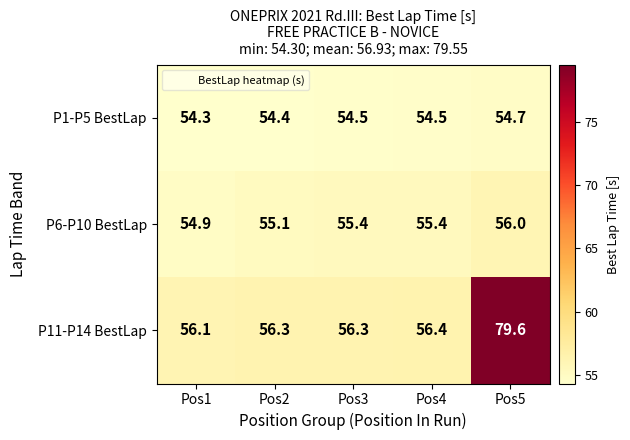

The value of P1-P5 BestLap at Pos3 is 54.5. True or false?

True